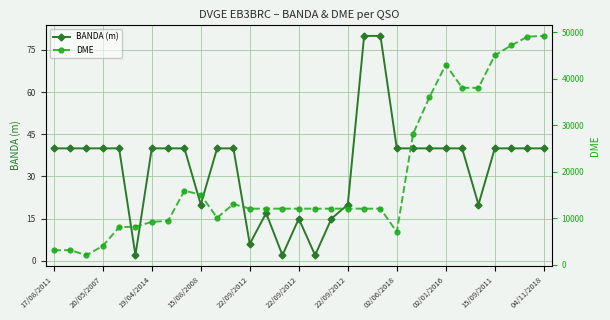

Reading left to right, what are all the values shown in this chart?

BANDA (m): 40	40	40	40	40	2	40	40	40	20	40	40	6	17	2	15	2	15	20	80	80	40	40	40	40	40	20	40	40	40	40
DME: 3082	3123	2034	4013	8059	8171	9190	9419	15902	15030	10082	13034	12040	12040	12040	12040	12040	12040	12040	12040	12040	7021	28150	36004	43001	38017	38018	45001	47129	49016	49181